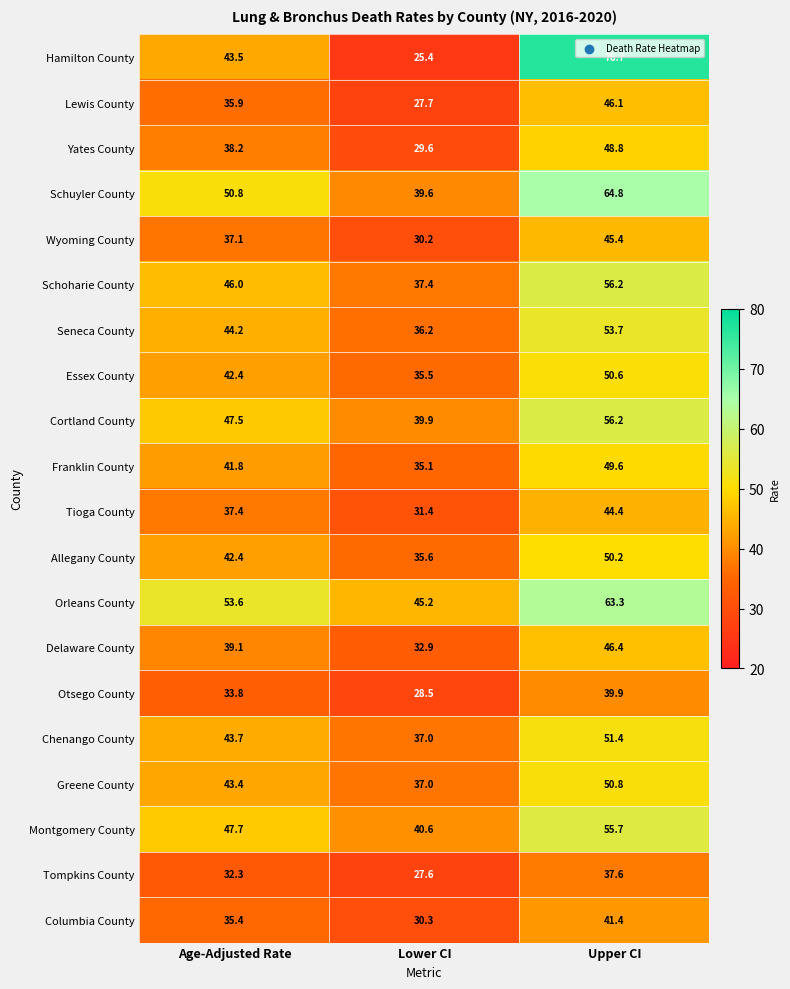

How many distinct data groups are displayed?

20